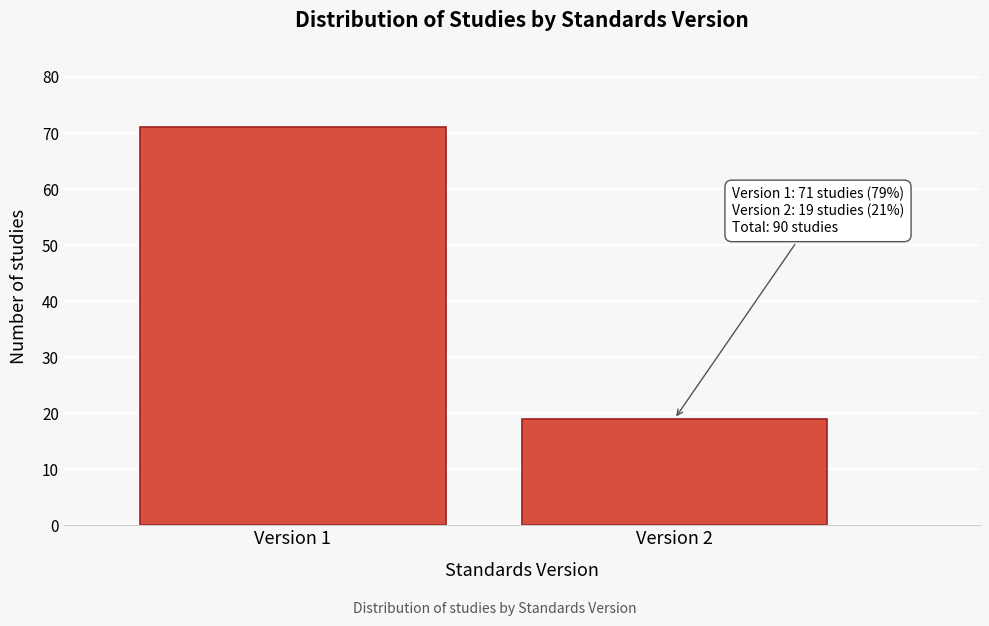

Reading left to right, list all the values displayed in this chart.

Version 1=71	Version 2=19